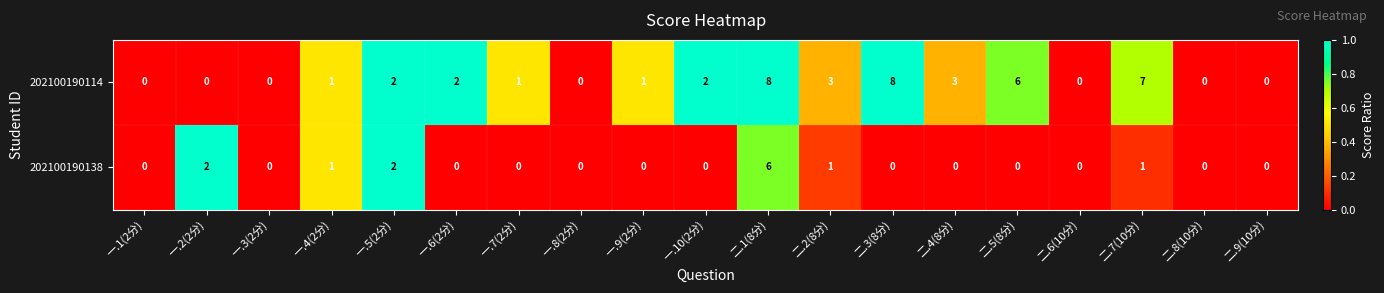

Which series changed the most between 二.4(8分) and 二.9(10分)?

202100190114